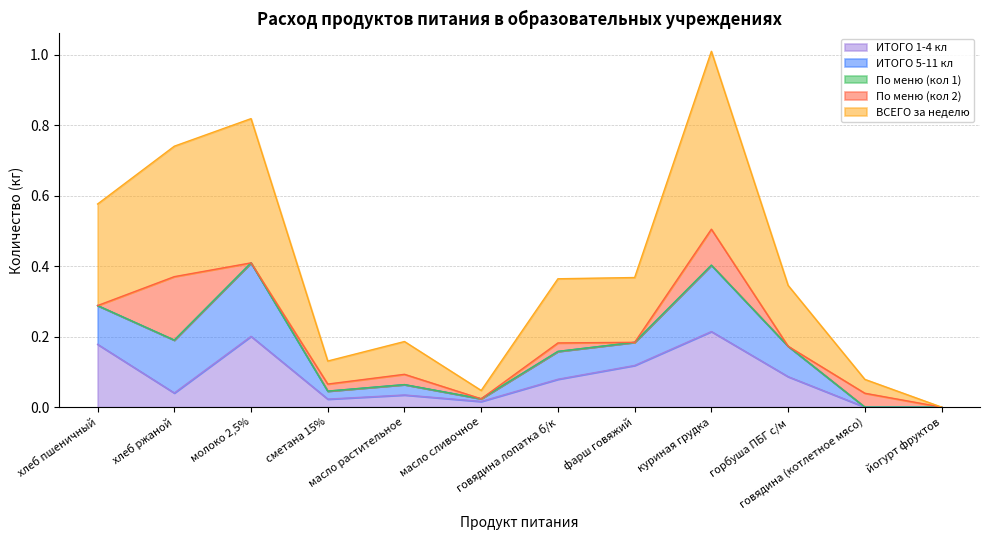

The ИТОГО 1-4 кл series shows 0.0 at масло растительное. True or false?

False